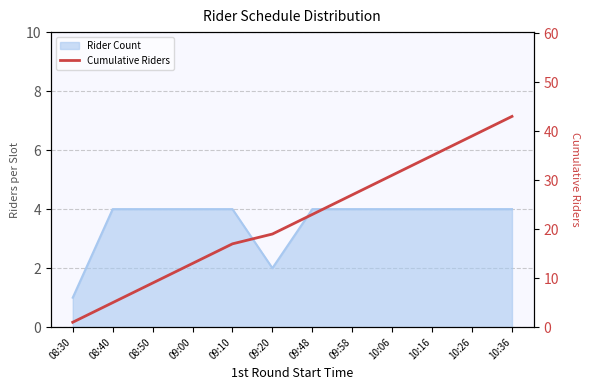

The chart shows a value of 16 at 09:48. True or false?

False